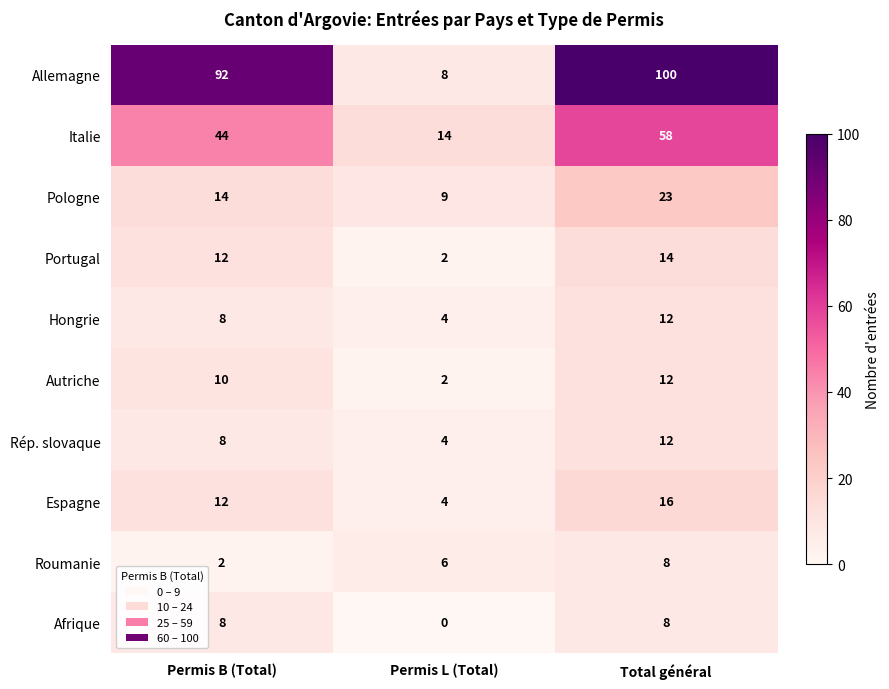

At which category is the sum across all series the highest?

Total général